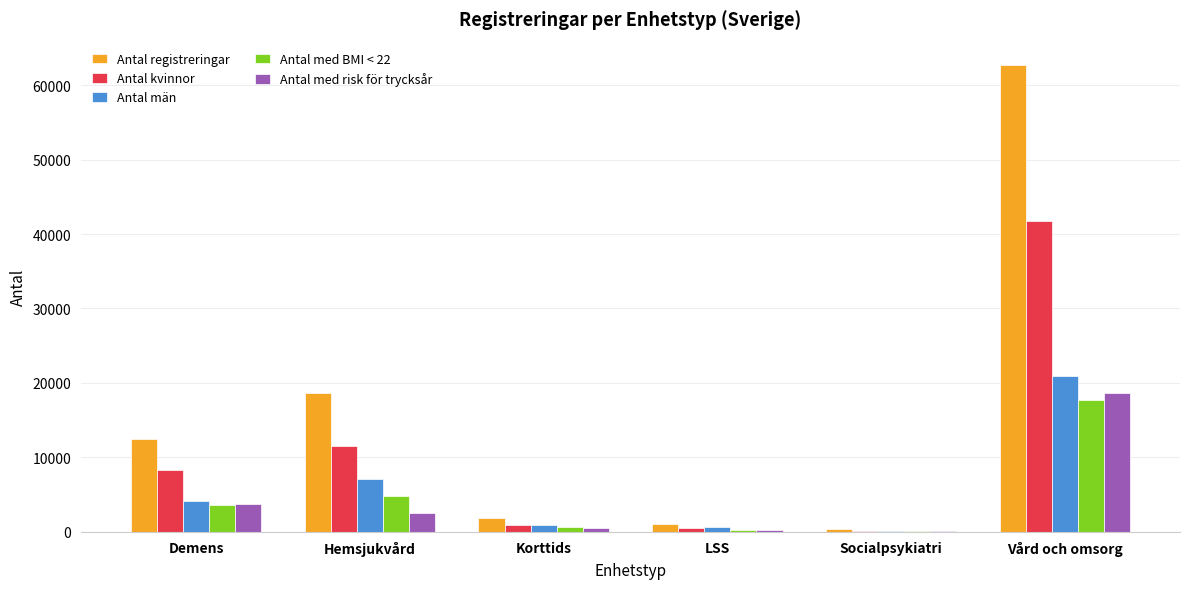

Which series changed the most between Demens and Hemsjukvård?

Antal registreringar